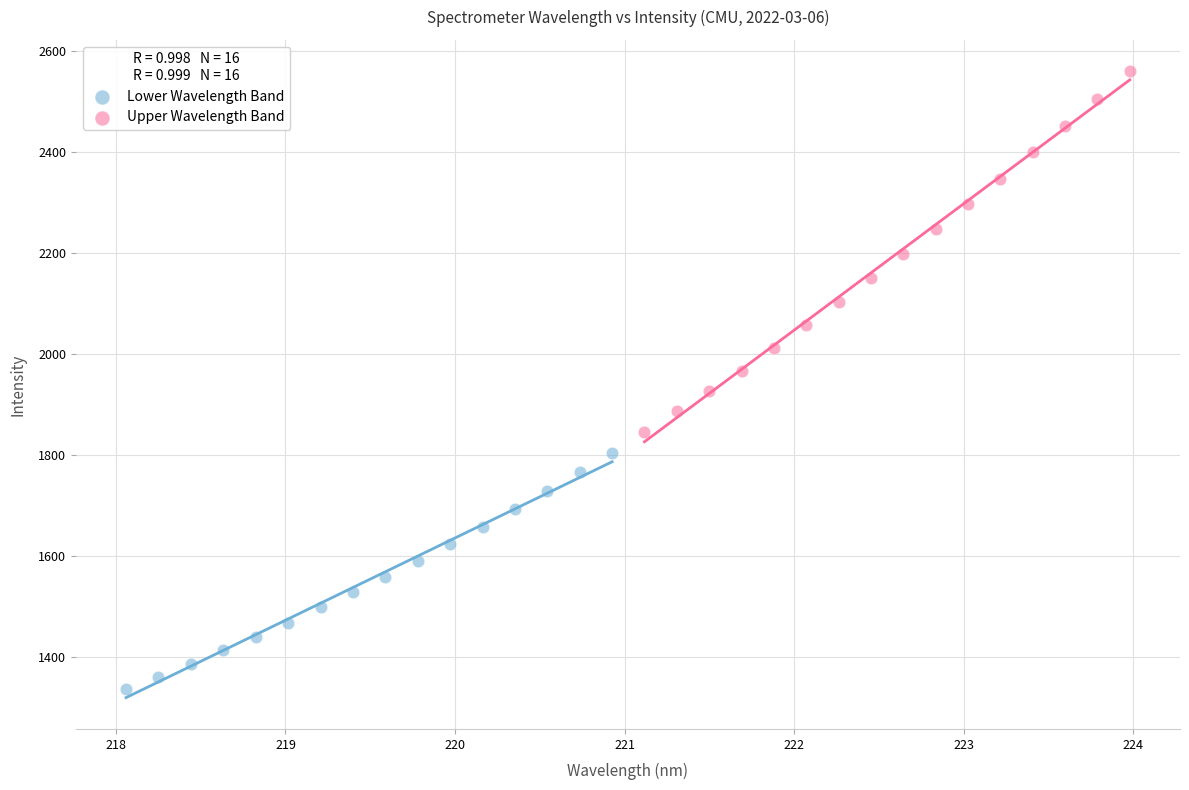

Which series contains the highest Y value?

Upper Wavelength Band